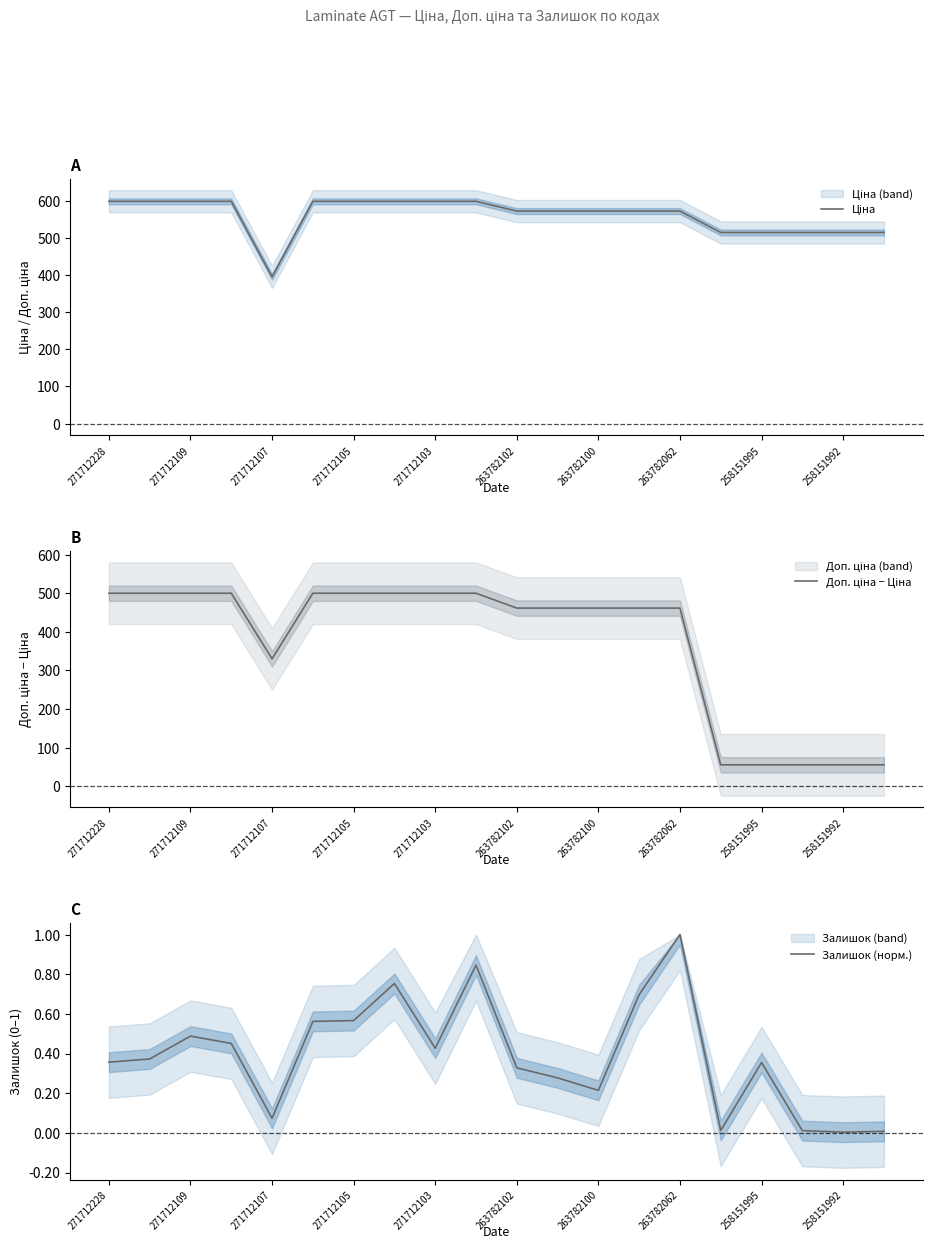

What is the label of the 3rd point from the right?

17